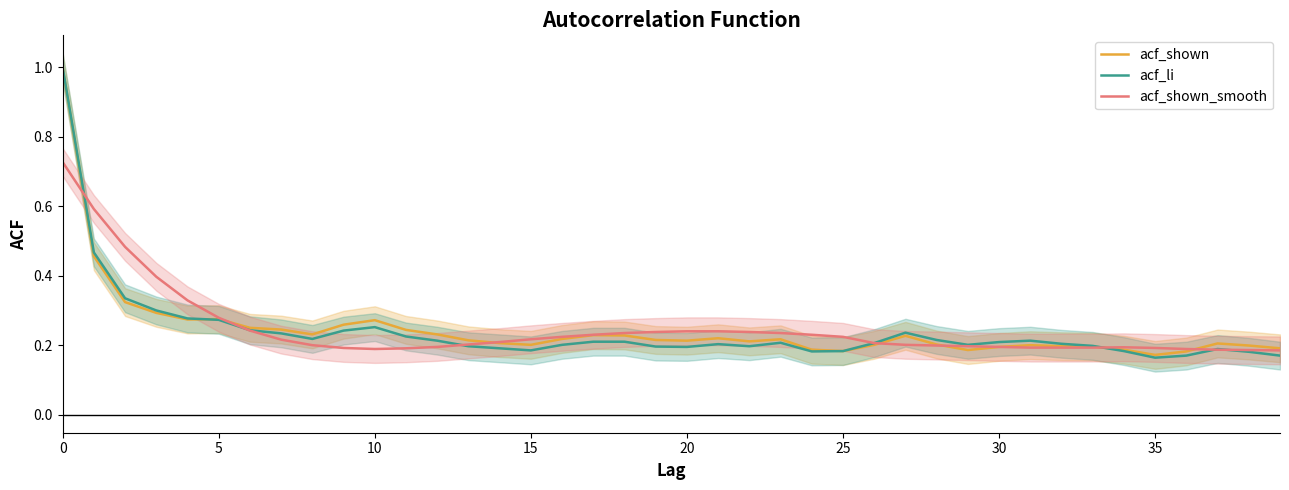

What is the difference between the maximum and second lowest values in the acf_shown series?

0.8